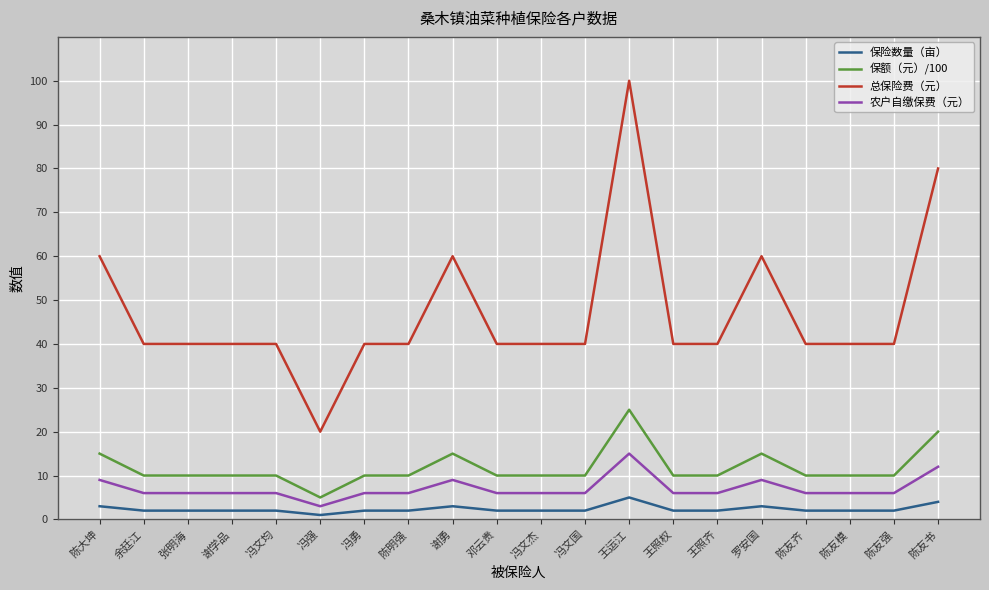

Between 陈明强 and 王运江, which series saw the biggest shift?

总保险费（元）